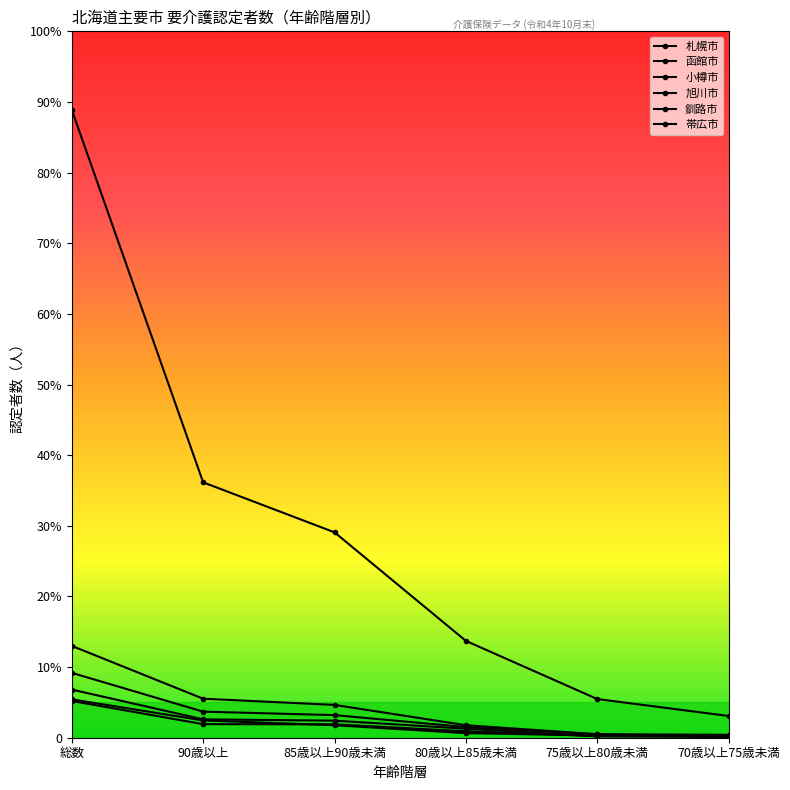

Is this an area chart (filled region under the line)?

No